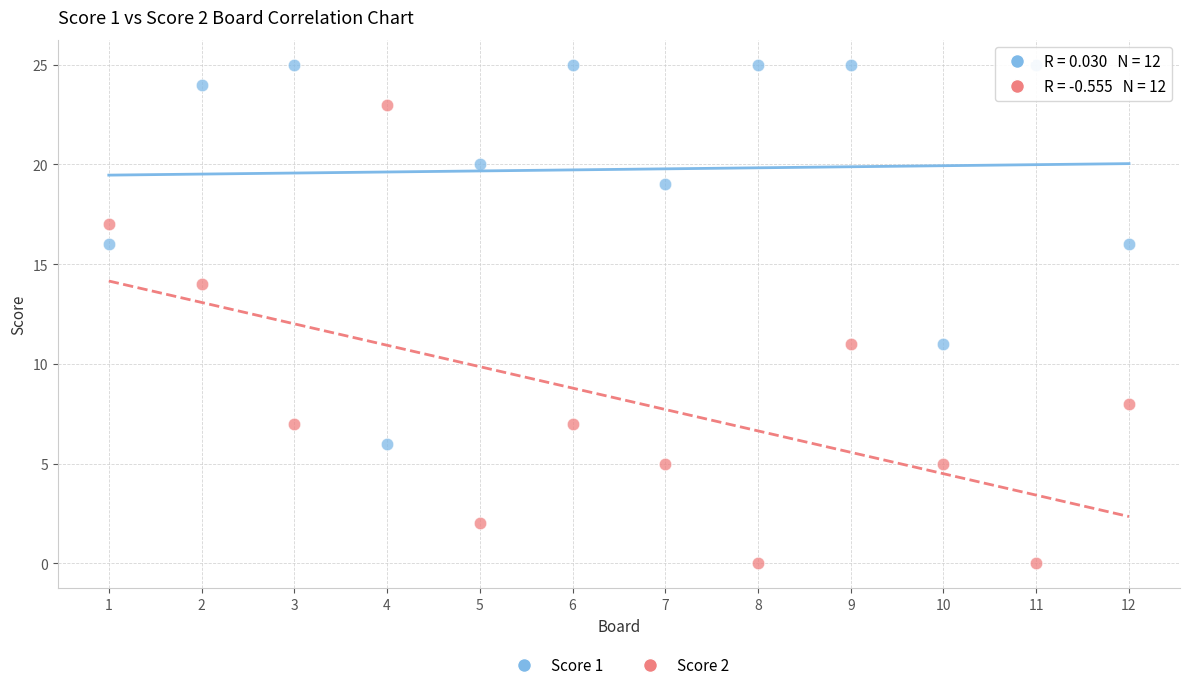

Which series has the widest spread of Y values?

Score 2